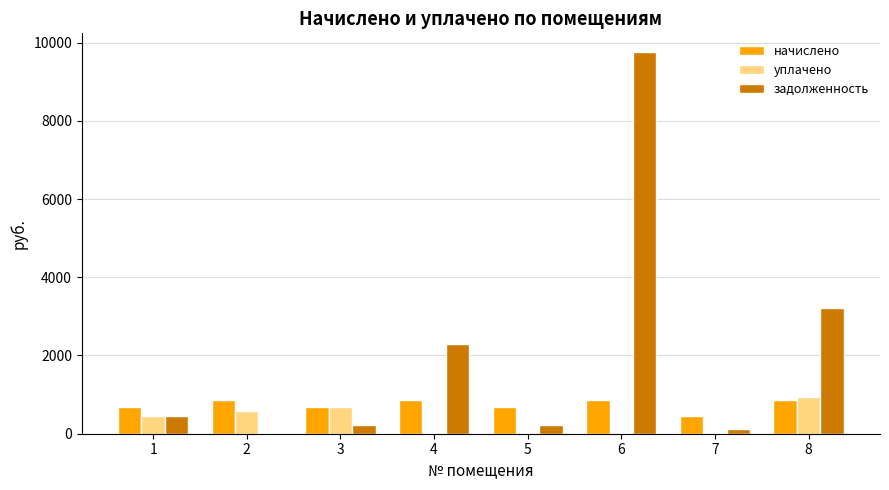

Is the value of начислено at 2 greater than the value of уплачено at 7?

Yes